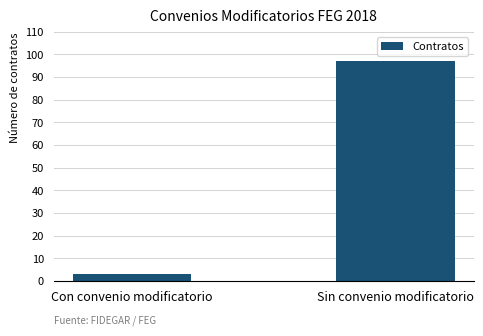

How many values are between 3 and 97?

2